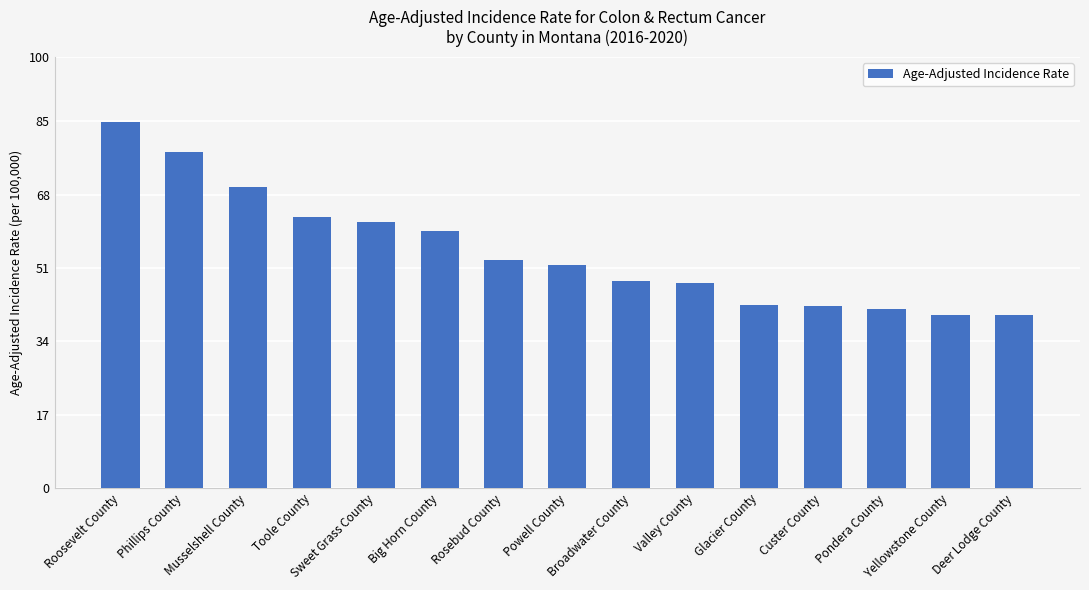

At which category does the chart reach its peak across all series?

Roosevelt County